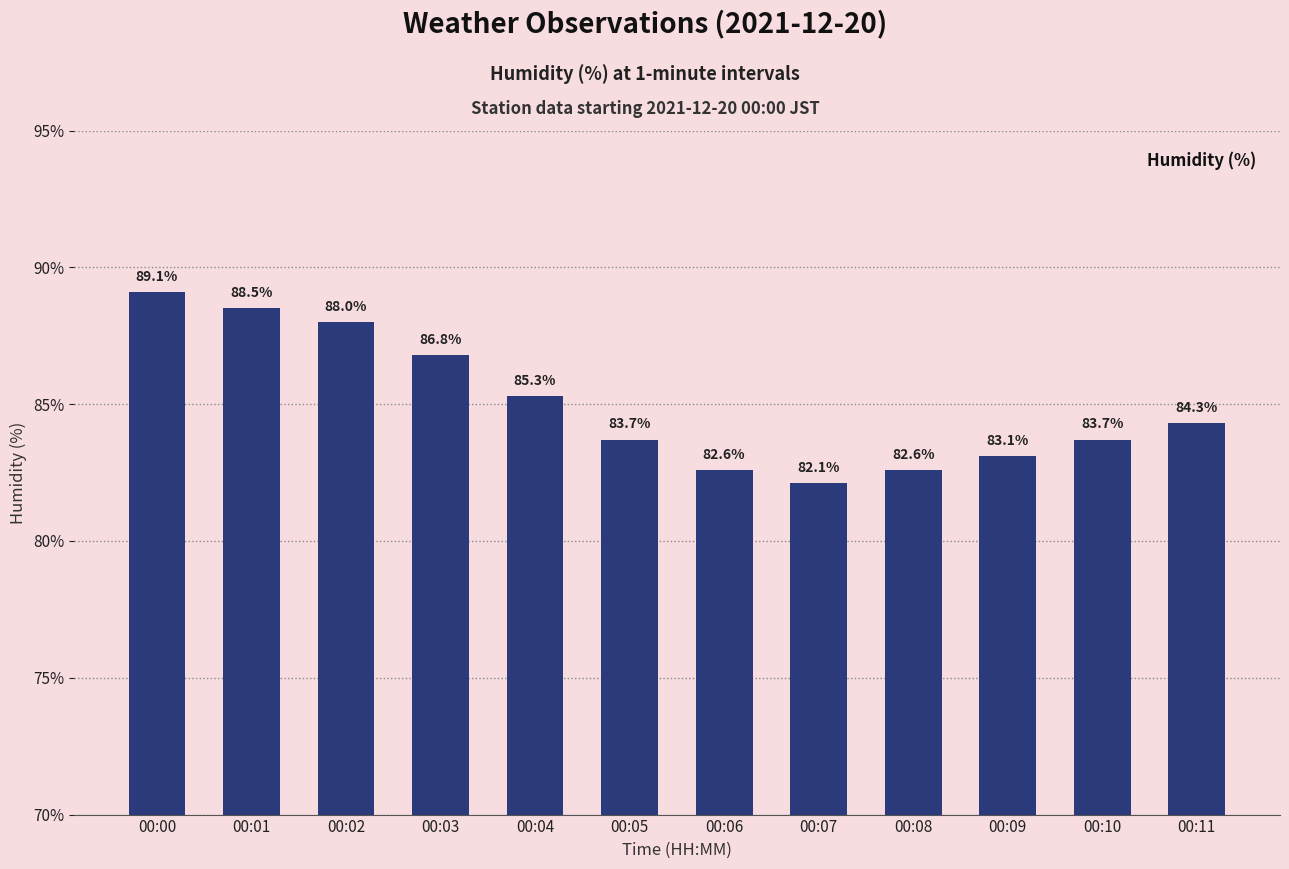

At which label does the data first exceed 84?

00:00